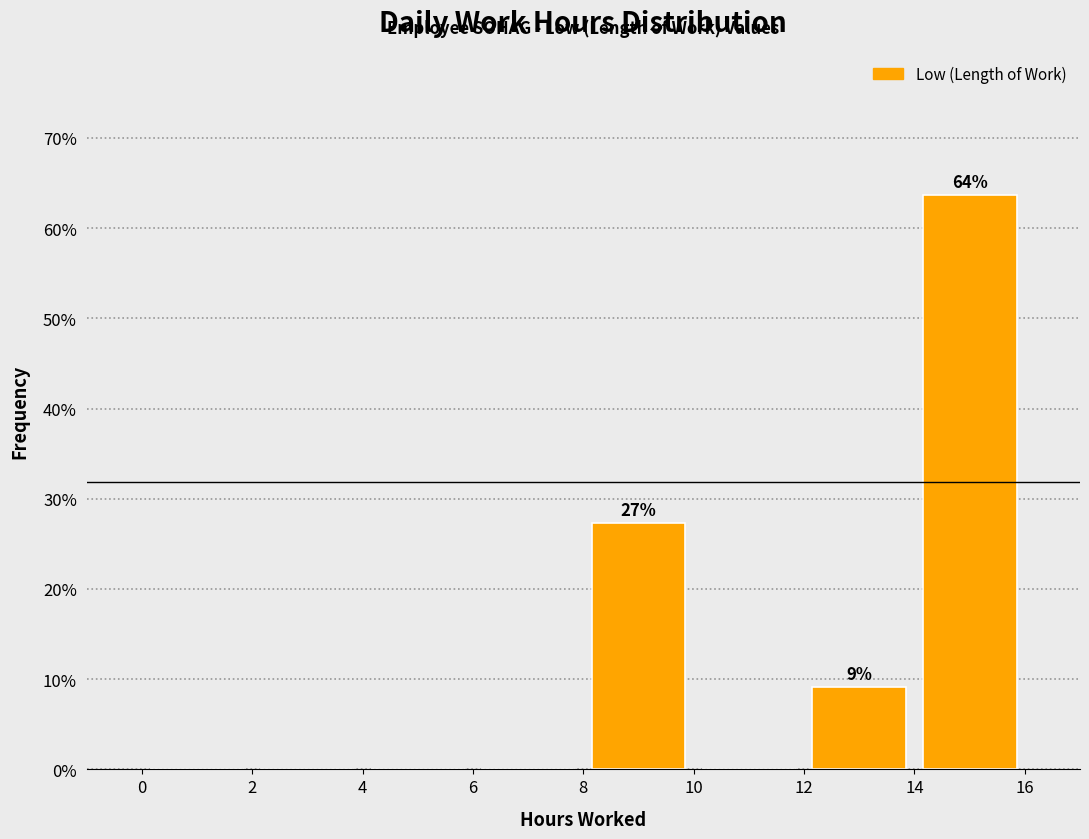

Which range on the x-axis has the tallest bar?

14 to 16